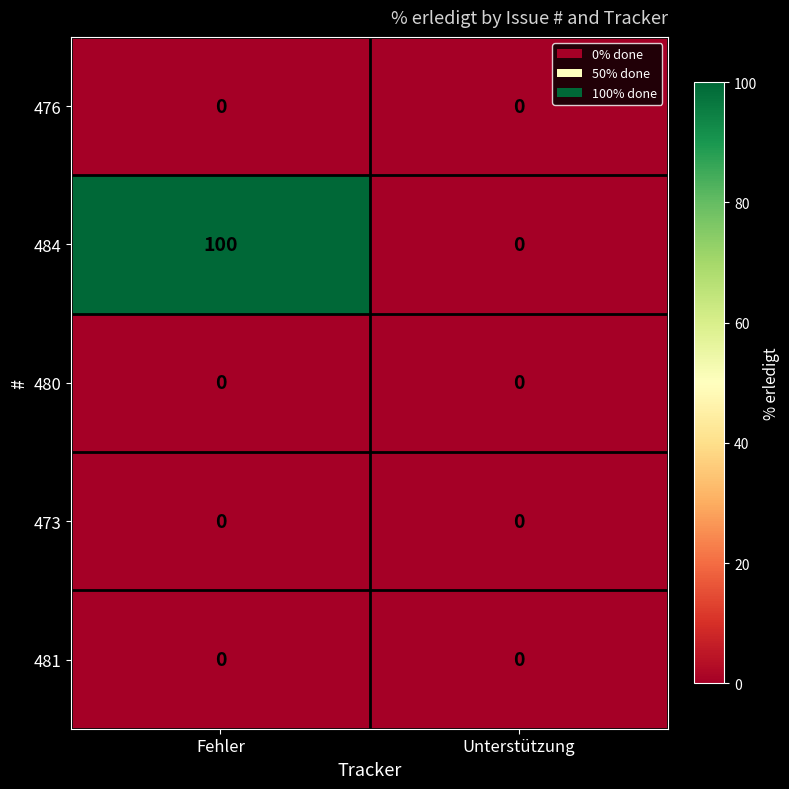

The 473 series shows 0 at Fehler. True or false?

True